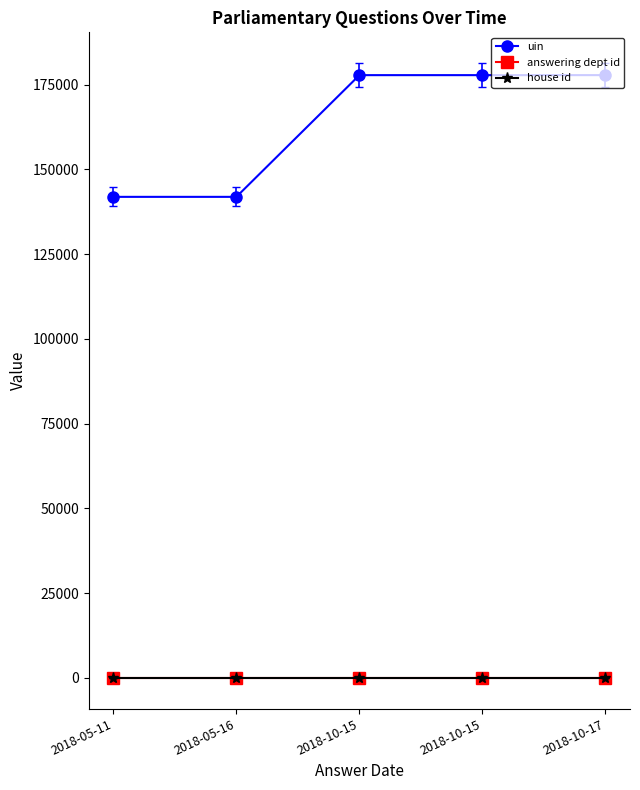

True or false: house id and uin intersect in this chart.

False